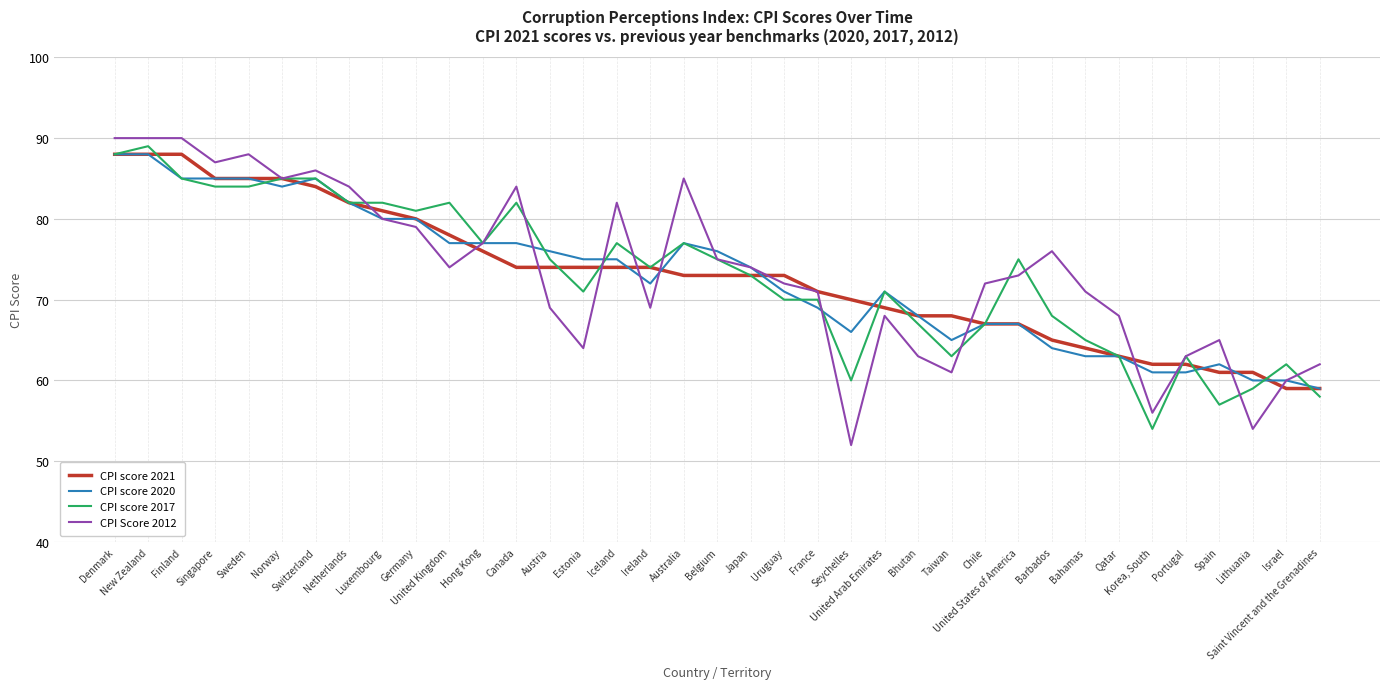

Which series has the largest range (max minus min)?

CPI Score 2012